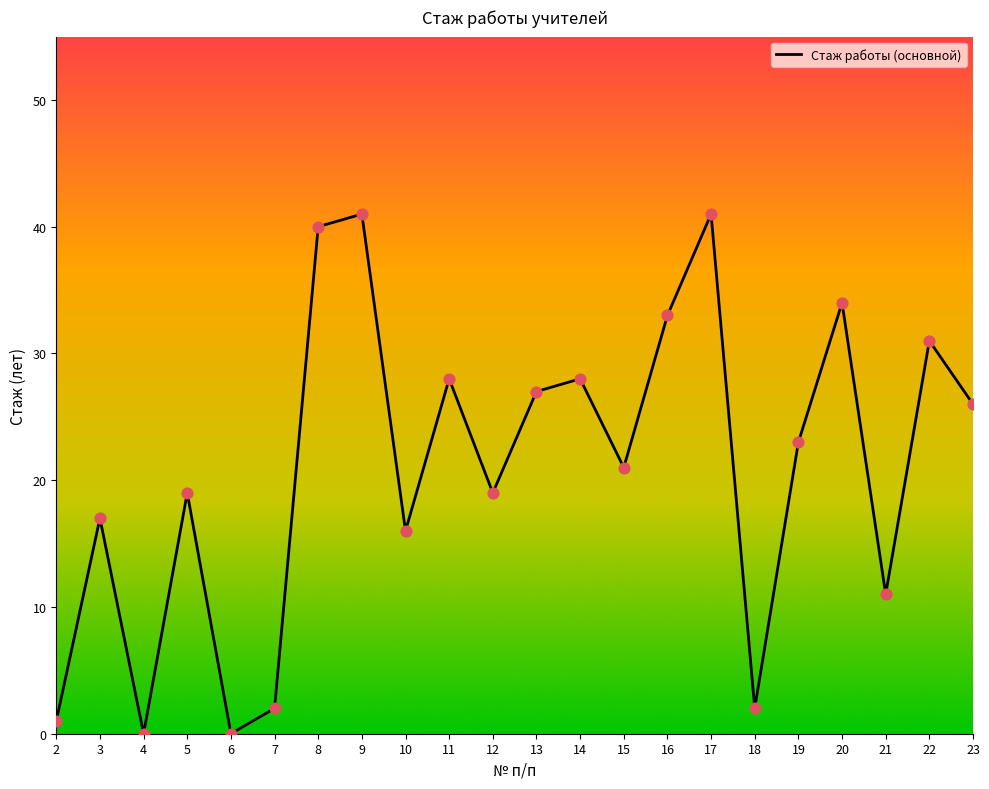

Which has a higher value, 22 or 3?

22